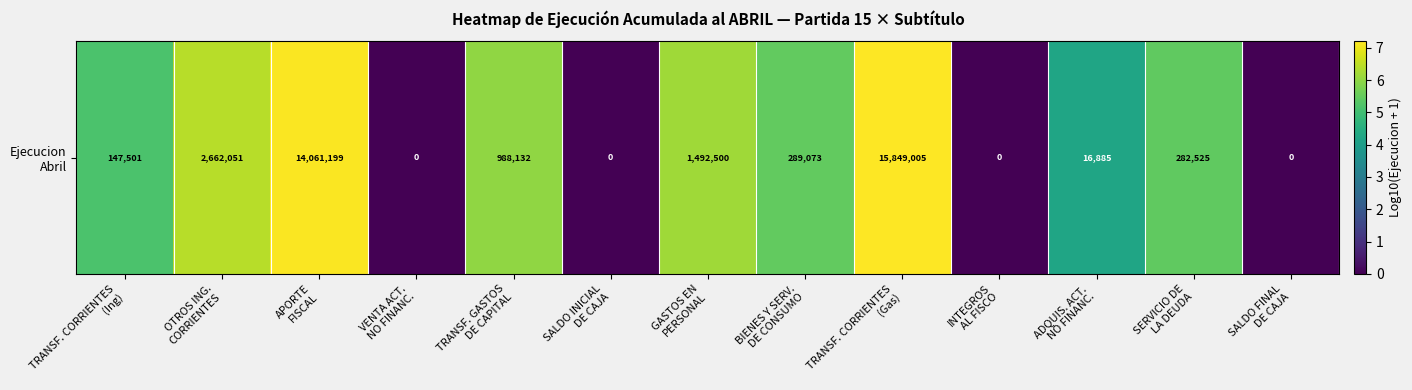

Reading left to right, extract all data points from this chart.

5.2	6.4	7.1	0.0	6.0	0.0	6.2	5.5	7.2	0.0	4.2	5.5	0.0